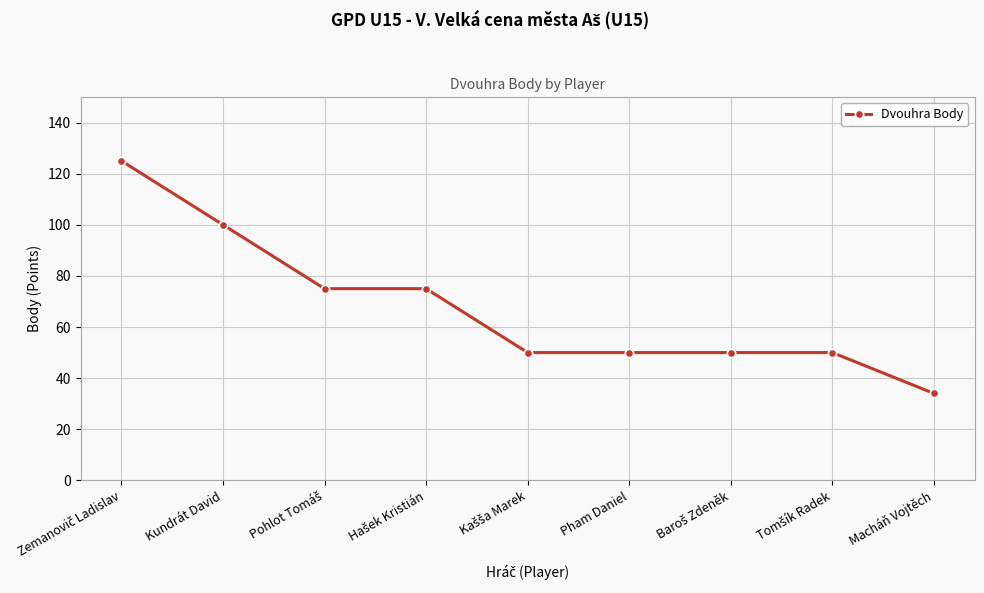

Reading left to right, extract all data points from this chart.

125	100	75	75	50	50	50	50	34